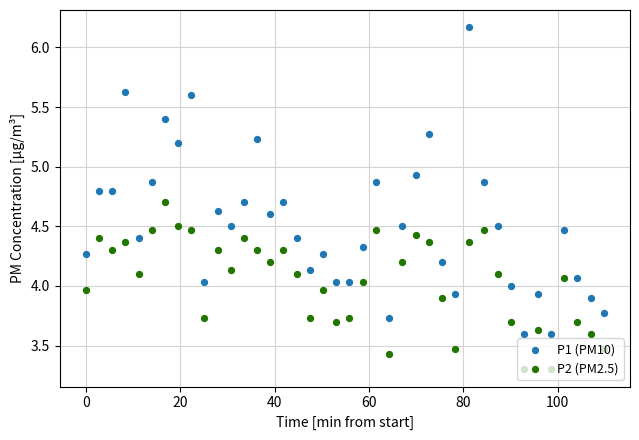

What are all the series names shown in the legend?

P1 (PM10), P2 (PM2.5)